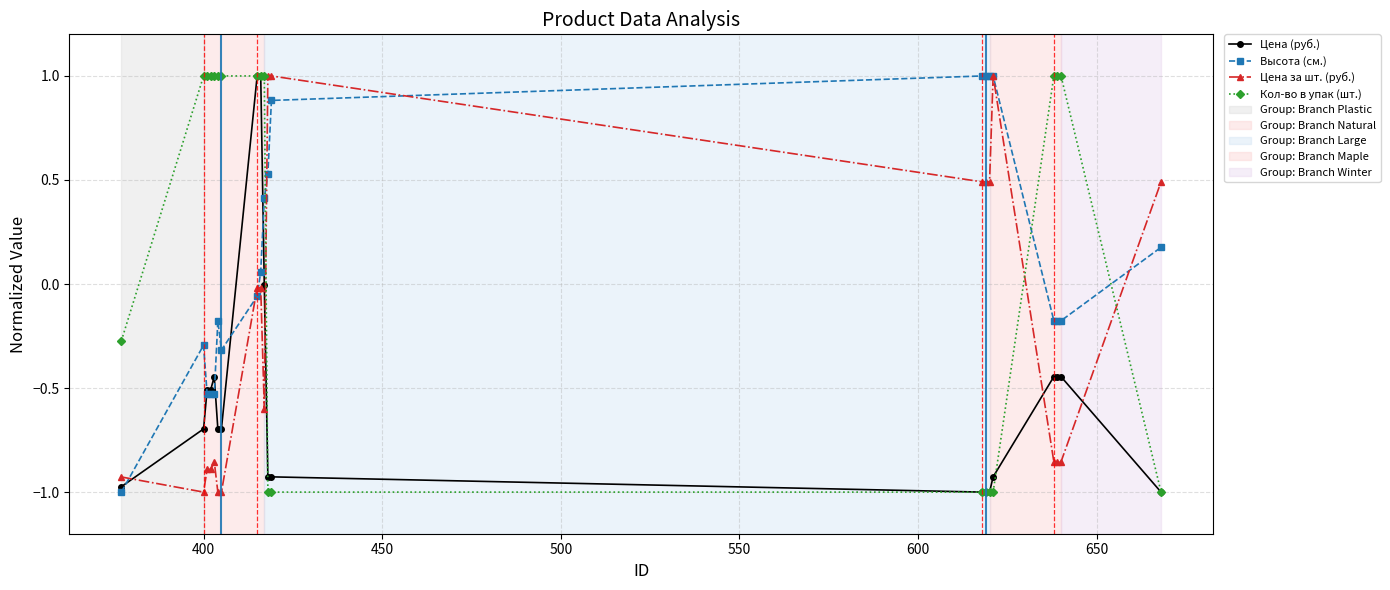

How many values in the Цена за шт. (руб.) series are below 0?

13